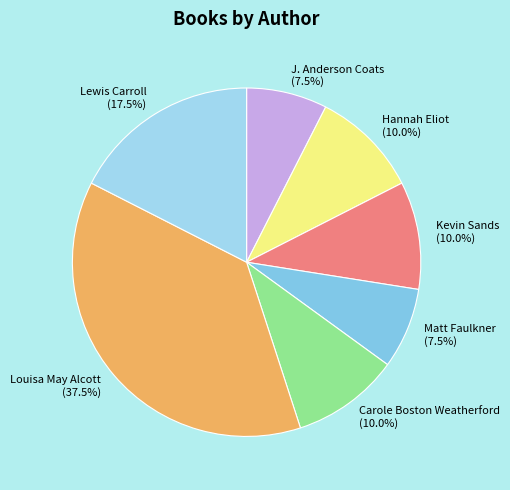

Between Carole Boston Weatherford and Matt Faulkner, which is larger?

Carole Boston Weatherford